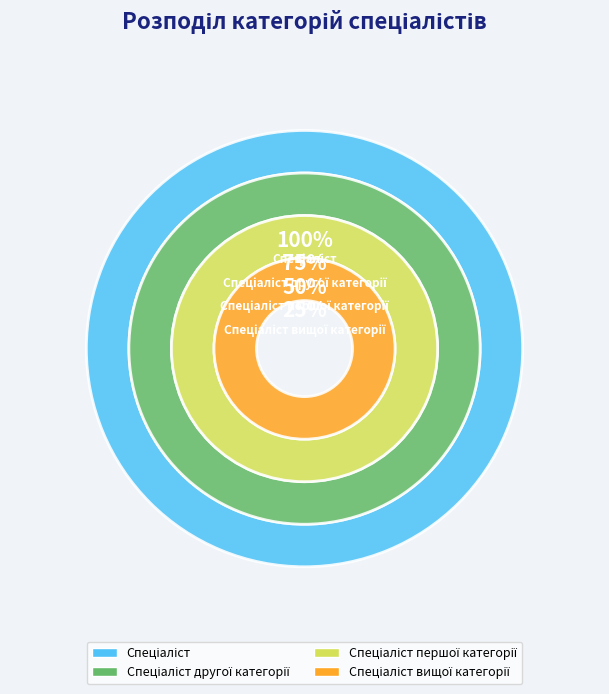

How many segments does this pie chart have?

4